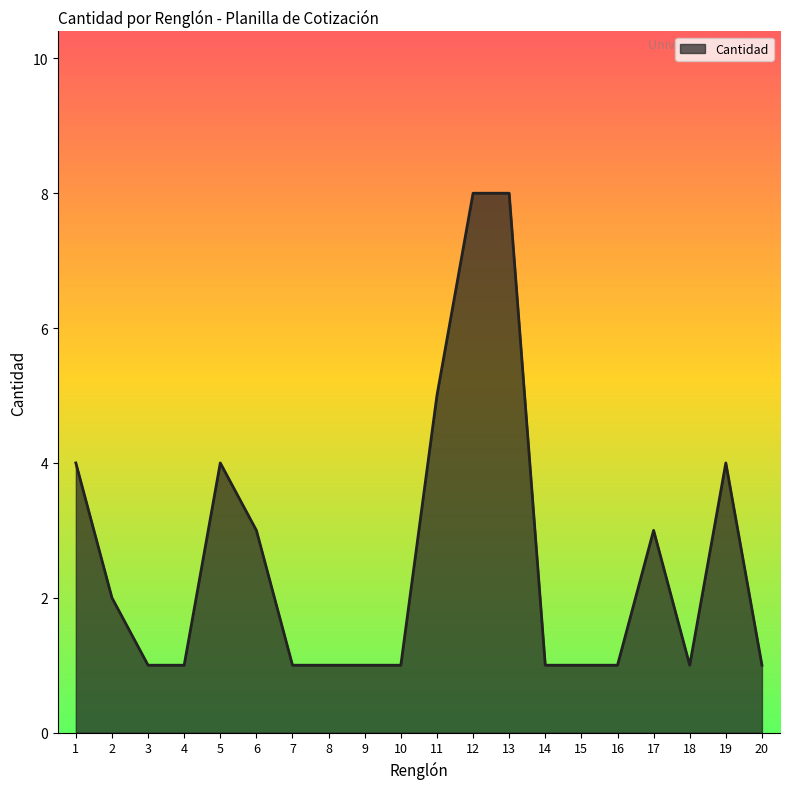

The chart shows a value of 7 at 19. True or false?

False